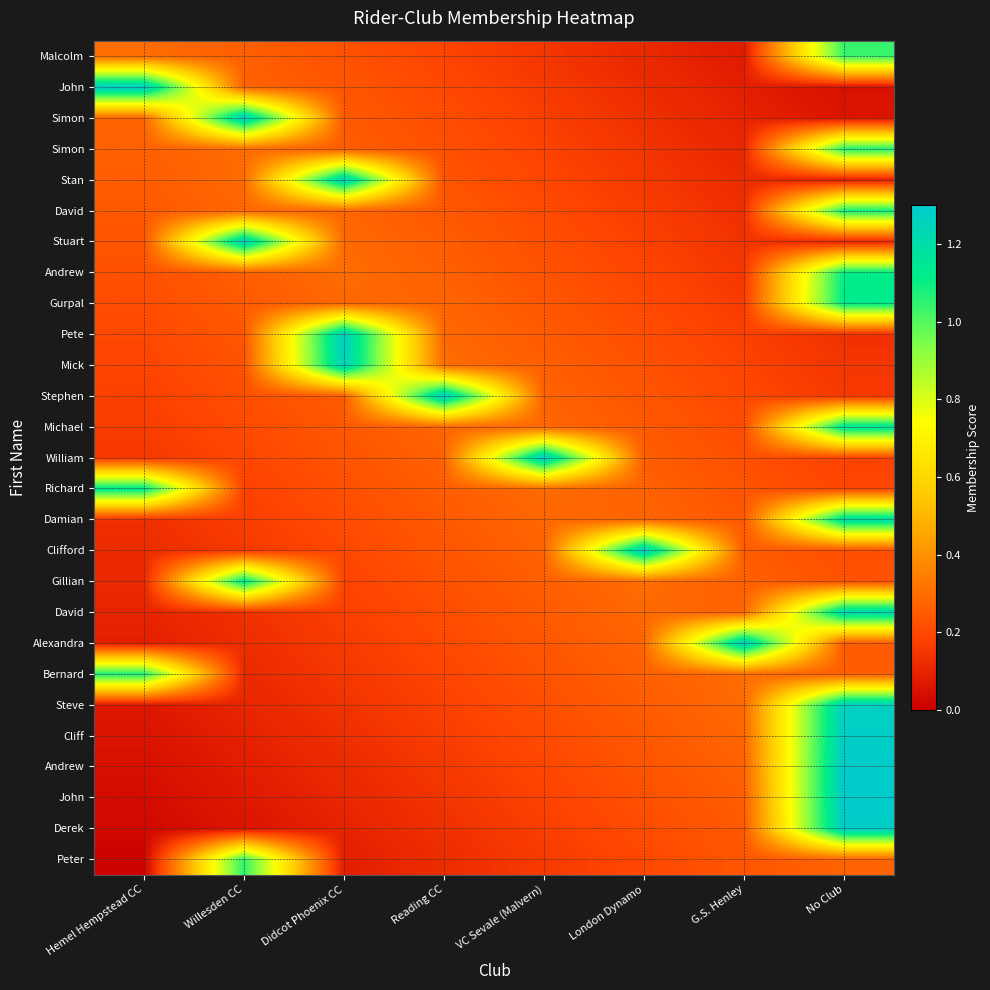

Count the number of categories in the chart.

8